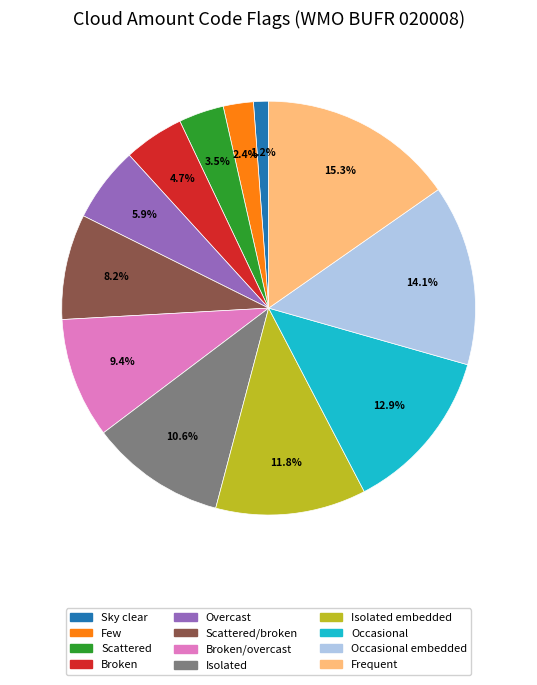

Is there any slice that represents more than half of the pie?

No